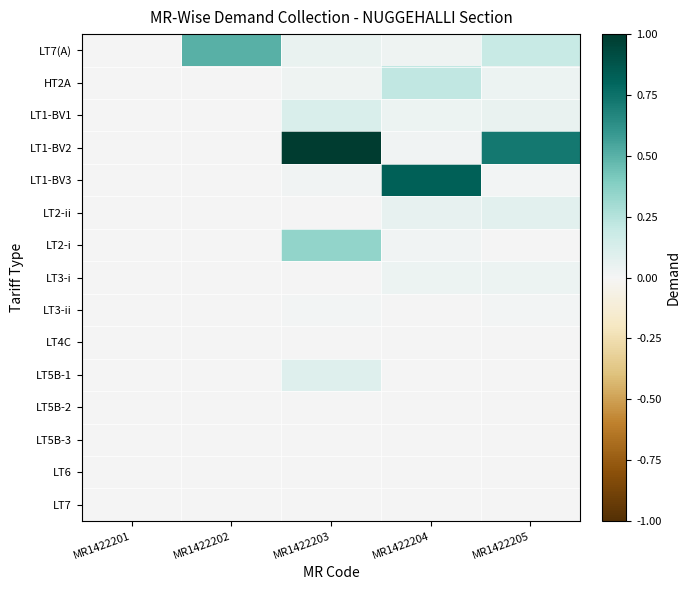

Count the number of data series in this chart.

15